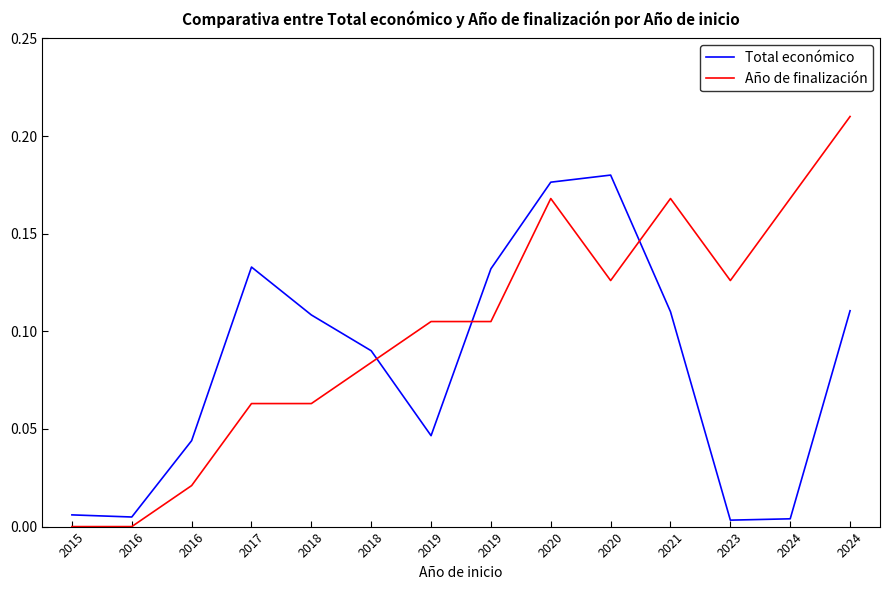

Where is Año de finalización nearest to the value 0?

2015